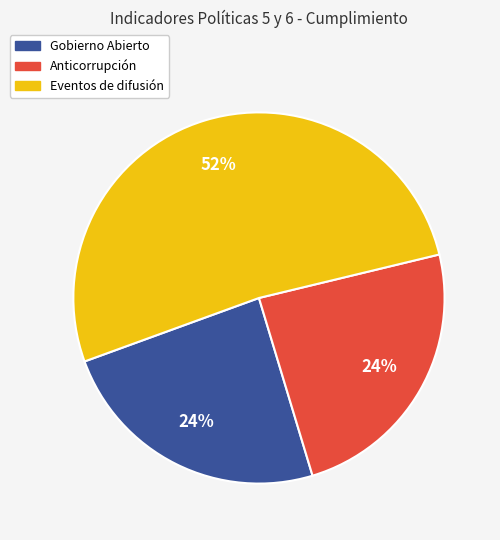

Which has a higher value, Eventos de difusión or Gobierno Abierto?

Eventos de difusión